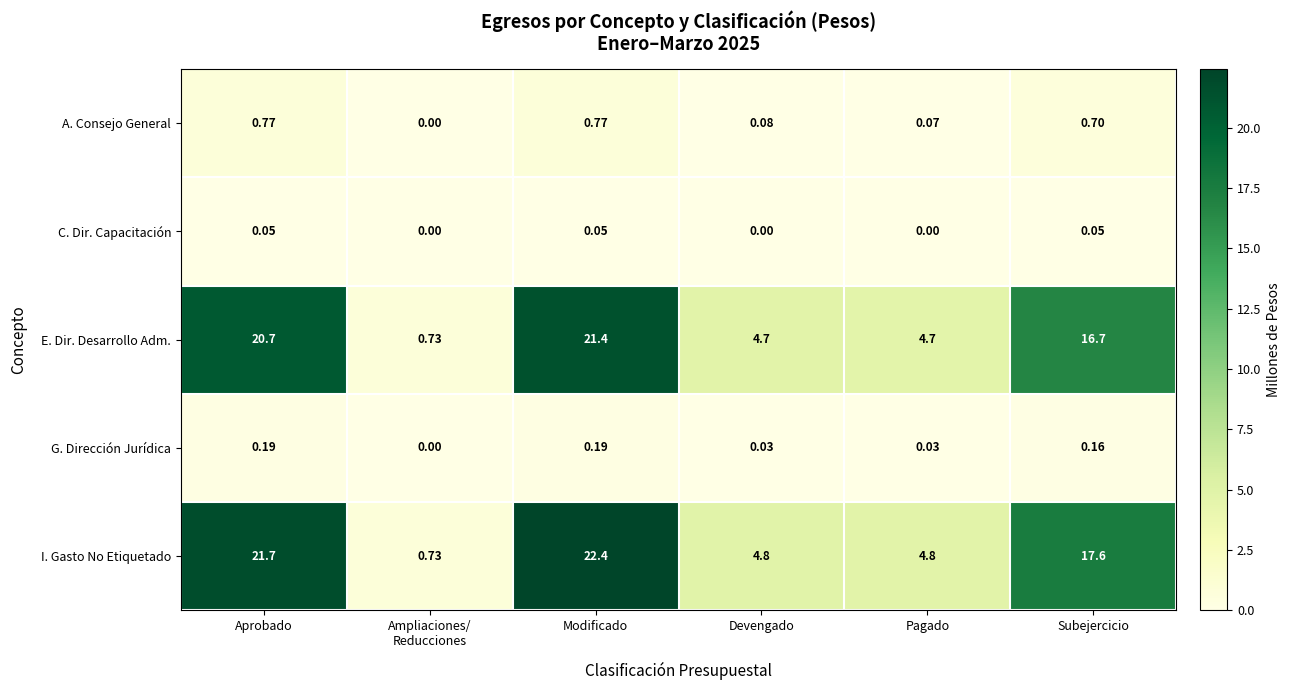

At which category does the chart reach its peak across all series?

Modificado